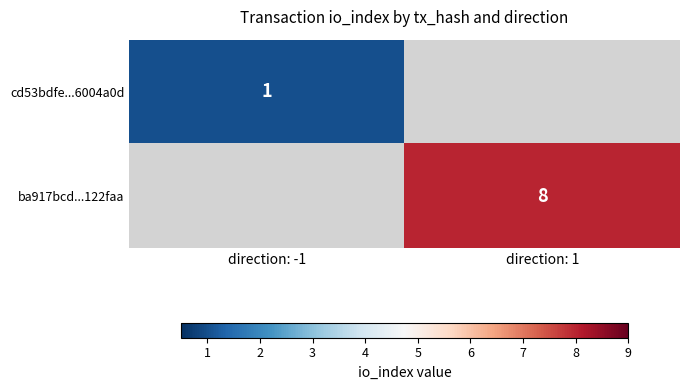

The ba917bcd...122faa series shows 11 at direction: 1. True or false?

False